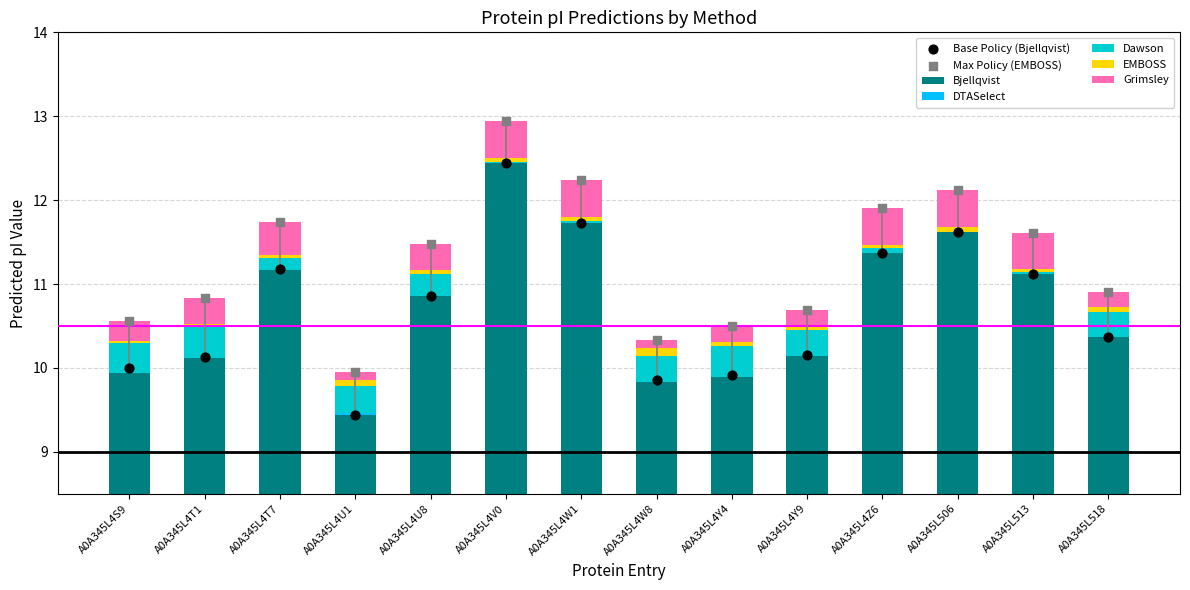

Is the value of Bjellqvist at A0A345L4Z6 greater than the value of Dawson at A0A345L4W1?

No